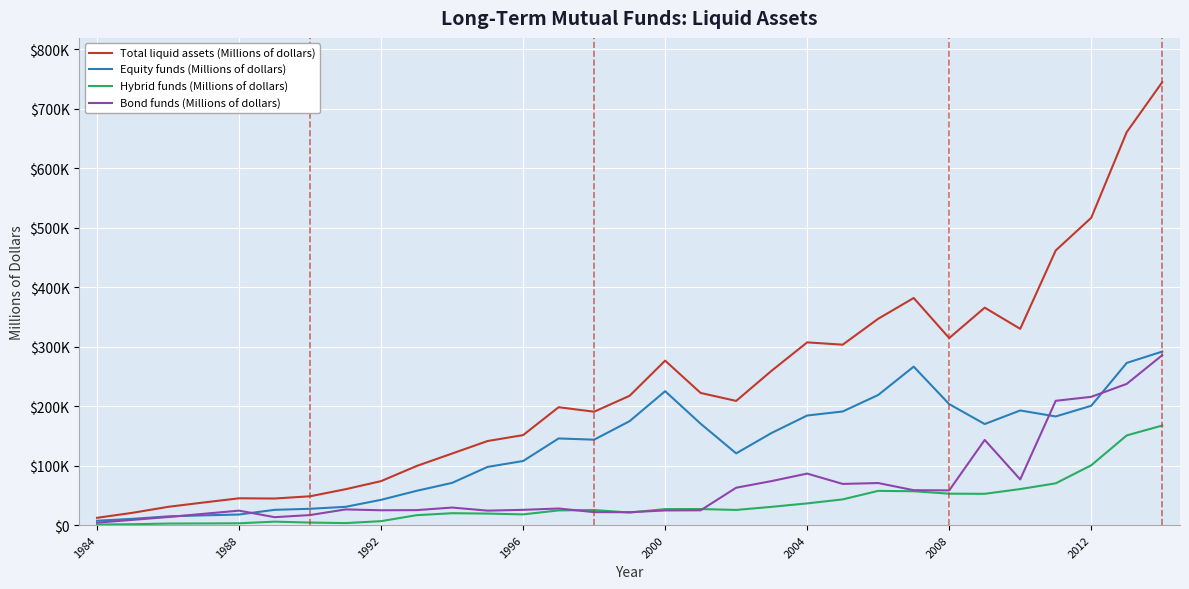

What are all the series names shown in the legend?

Total liquid assets (Millions of dollars), Equity funds (Millions of dollars), Hybrid funds (Millions of dollars), Bond funds (Millions of dollars)